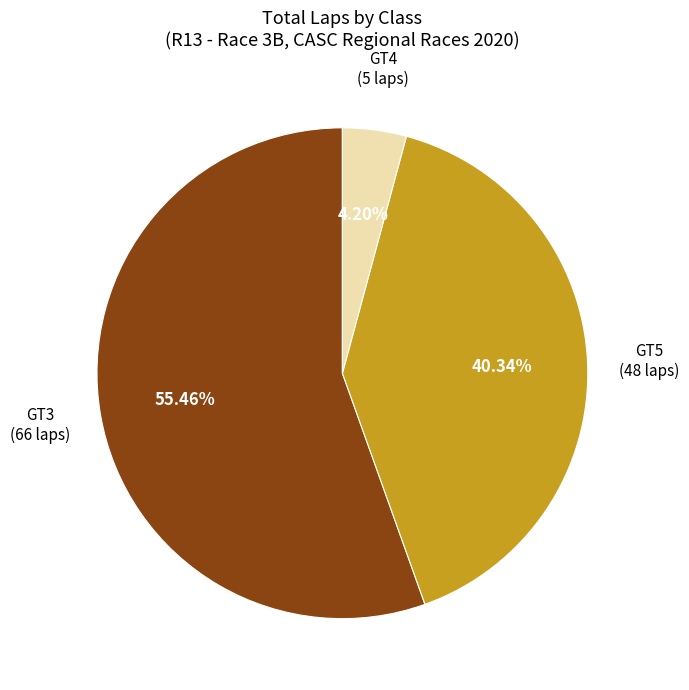

Which category has the biggest portion of the pie?

GT3